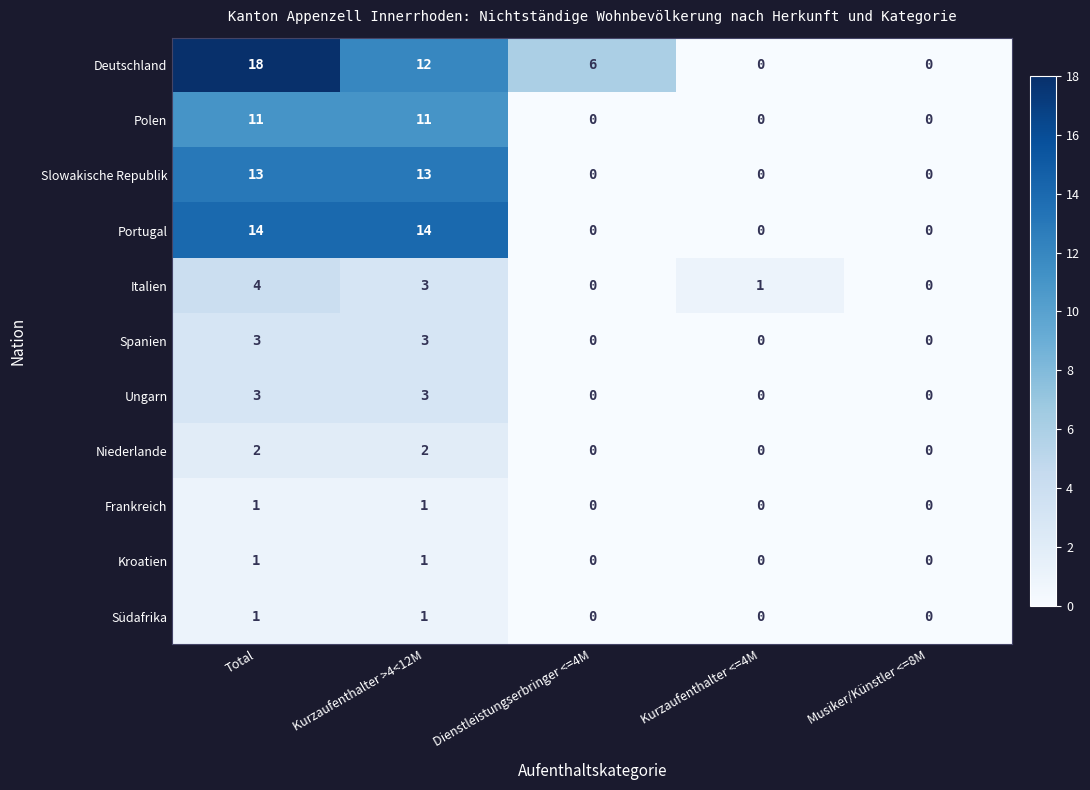

Which series has the largest total across all categories?

Deutschland